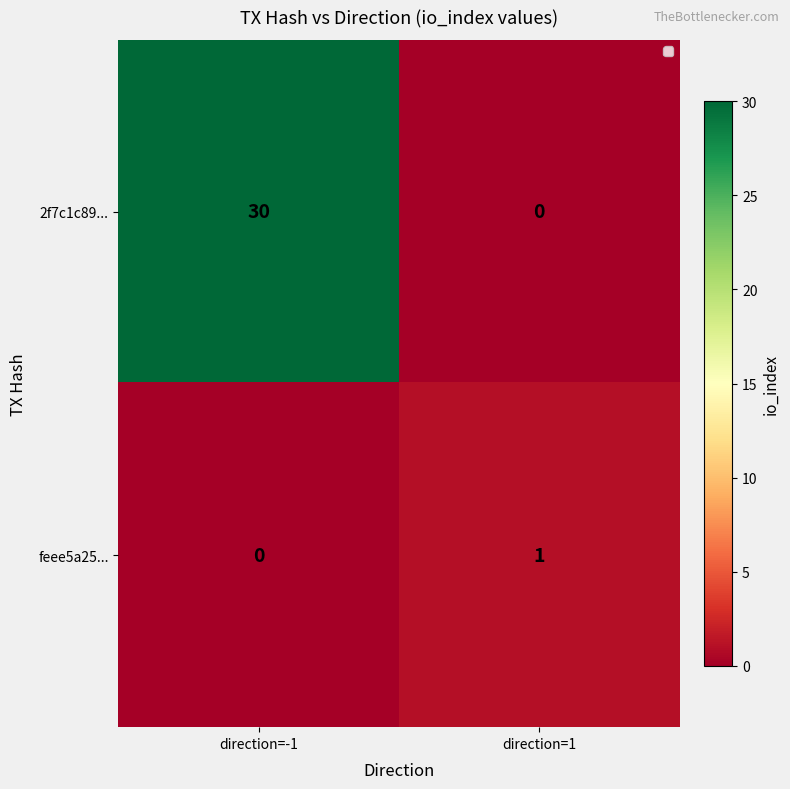

How many categories are shown in the chart?

2